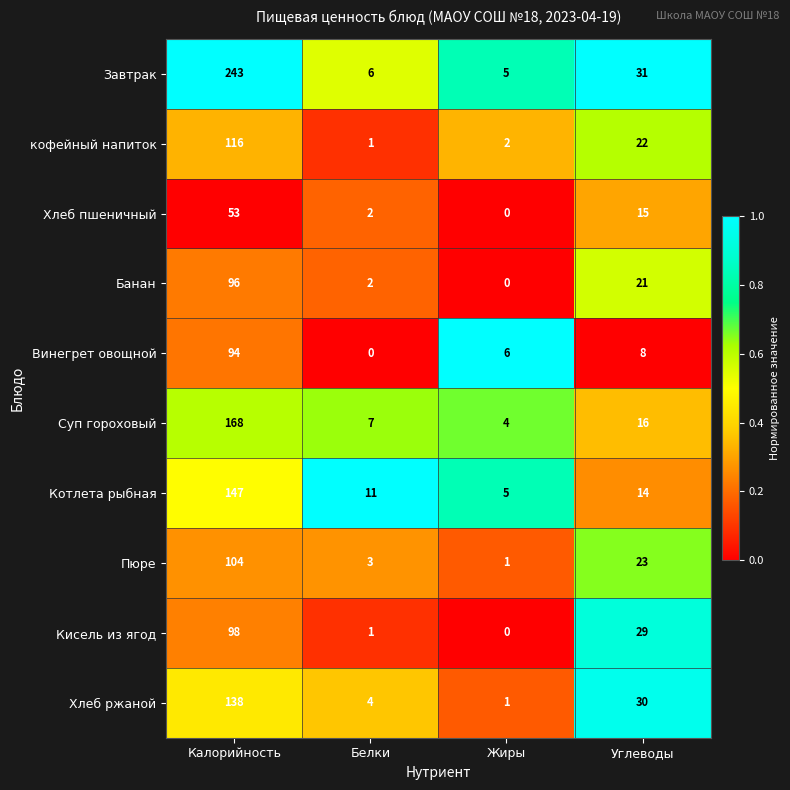

List the series in order of their peak value, lowest first.

Хлеб пшеничный, Винегрет овощной, Банан, Кисель из ягод, Пюре, кофейный напиток, Хлеб ржаной, Котлета рыбная, Суп гороховый, Завтрак